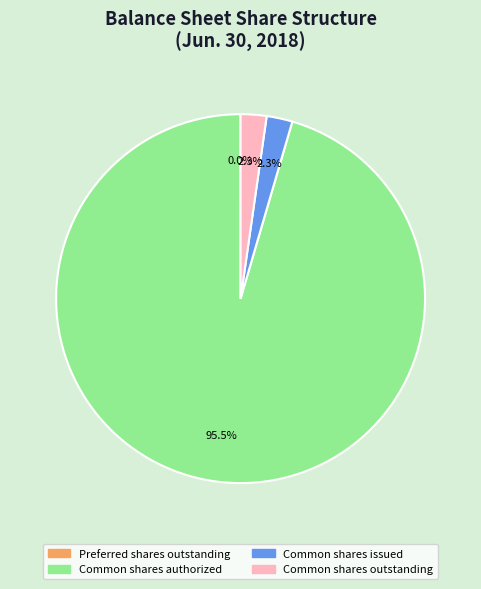

Which category has the biggest portion of the pie?

Common shares authorized